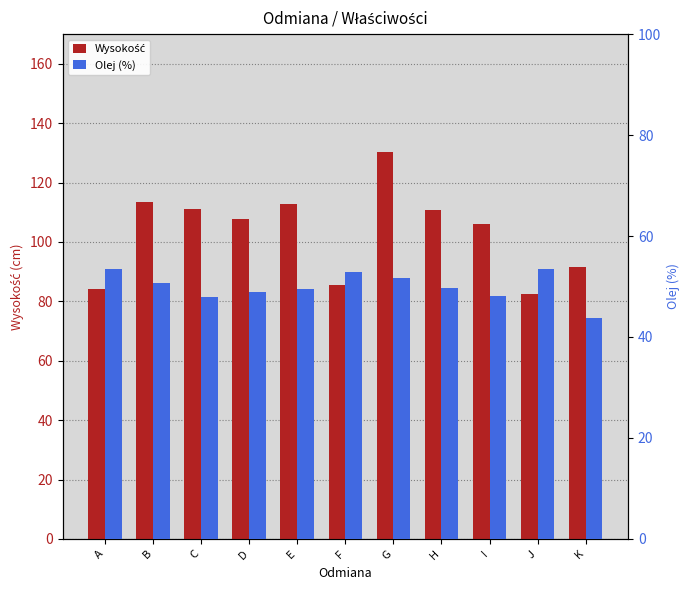

What is the sum of the Olej (%) values at K and E?

93.2